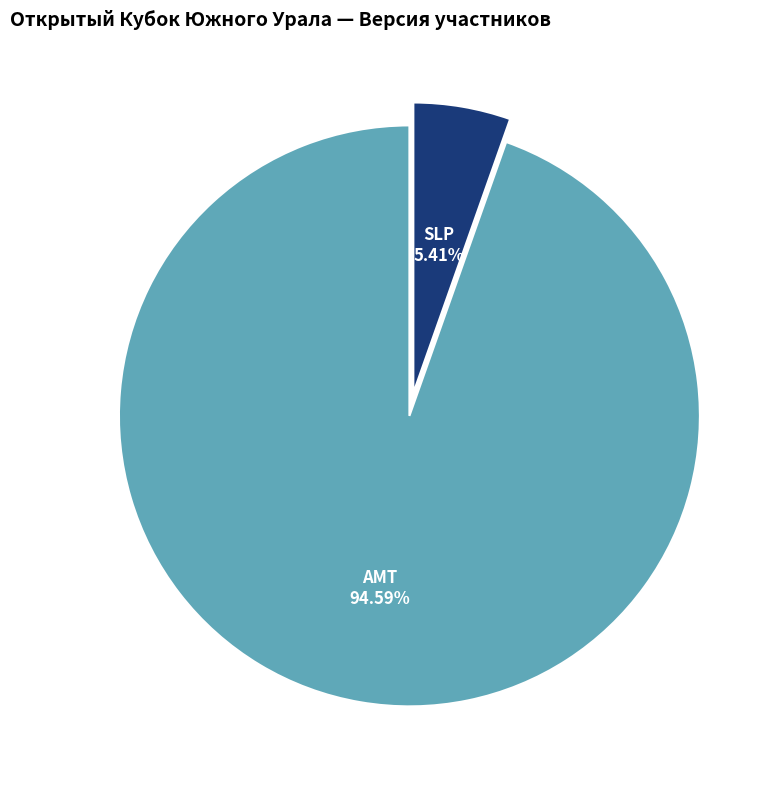

To the nearest percent, what portion does SLP represent?

5%